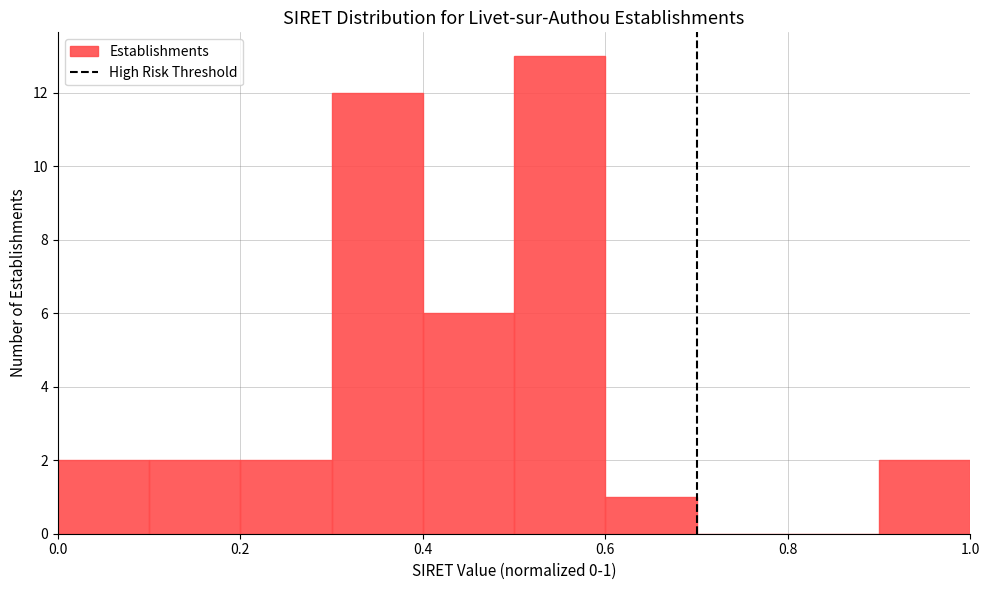

Which range on the x-axis has the tallest bar?

0.5 to 0.6